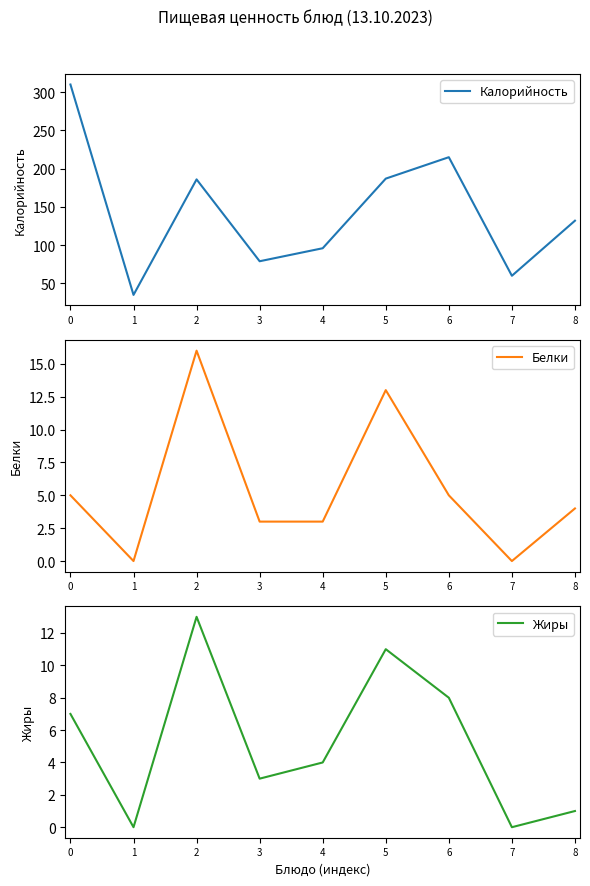

Is the value of Жиры at 8 greater than the value of Калорийность at 3?

No